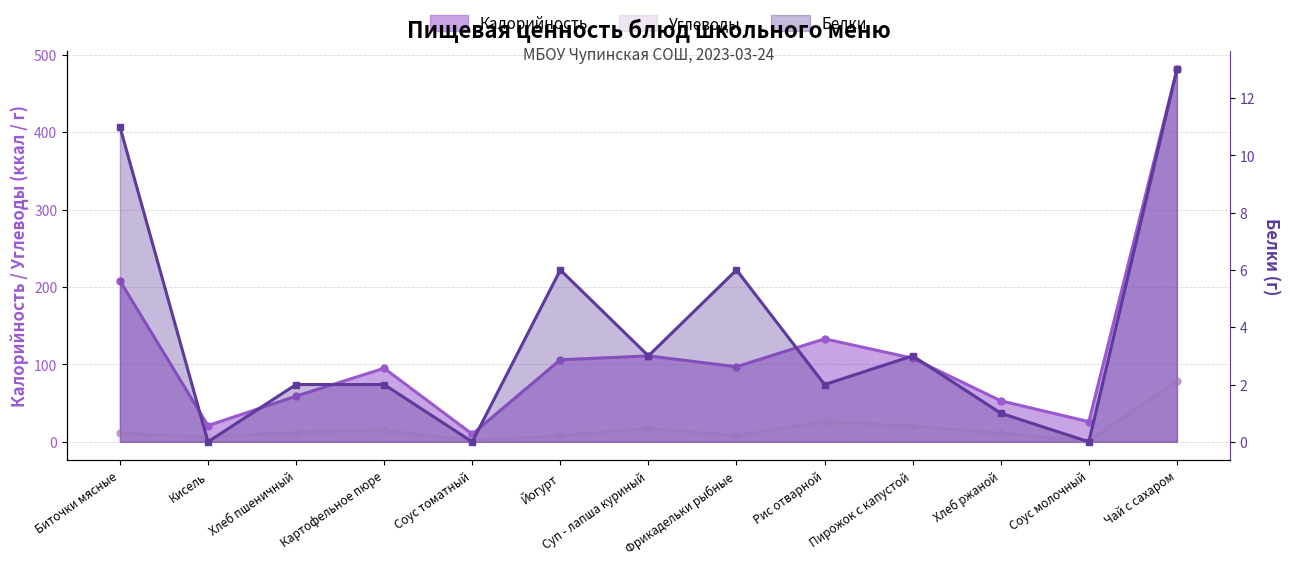

Reading left to right, extract all data points from this chart.

Калорийность: 208	21	59	95	10	106	111	97	133	108	53	26	481
Белки: 11	0	2	2	0	6	3	6	2	3	1	0	13
Углеводы: 11	6	12	15	1	8	17	8	26	20	11	1	78